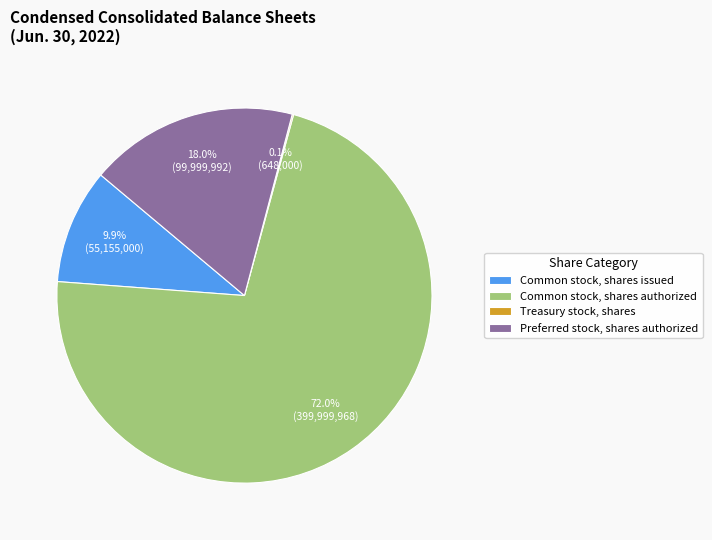

Between Common stock, shares authorized and Preferred stock, shares authorized, which is larger?

Common stock, shares authorized